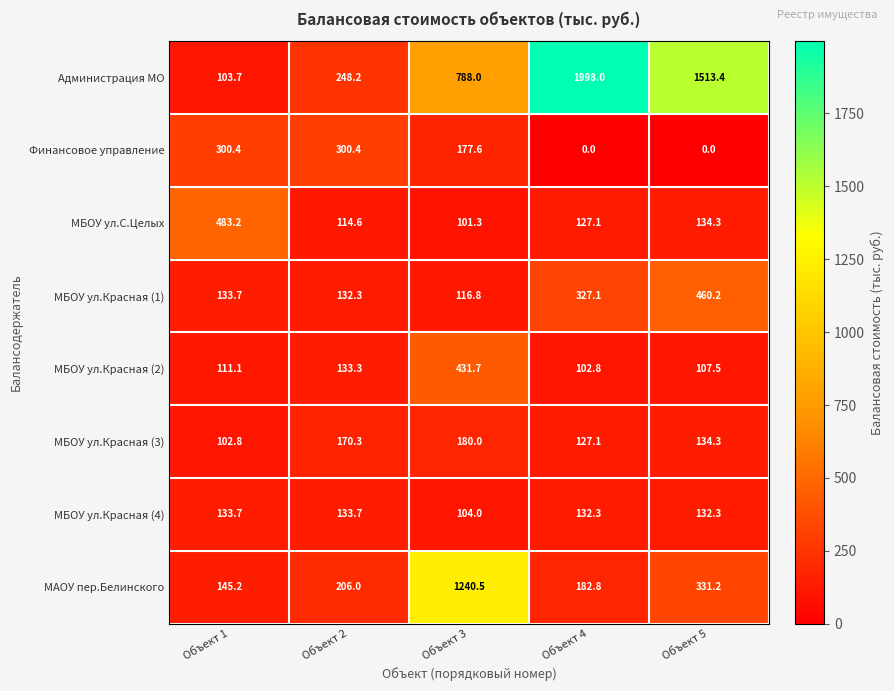

How many series are shown in this chart?

8